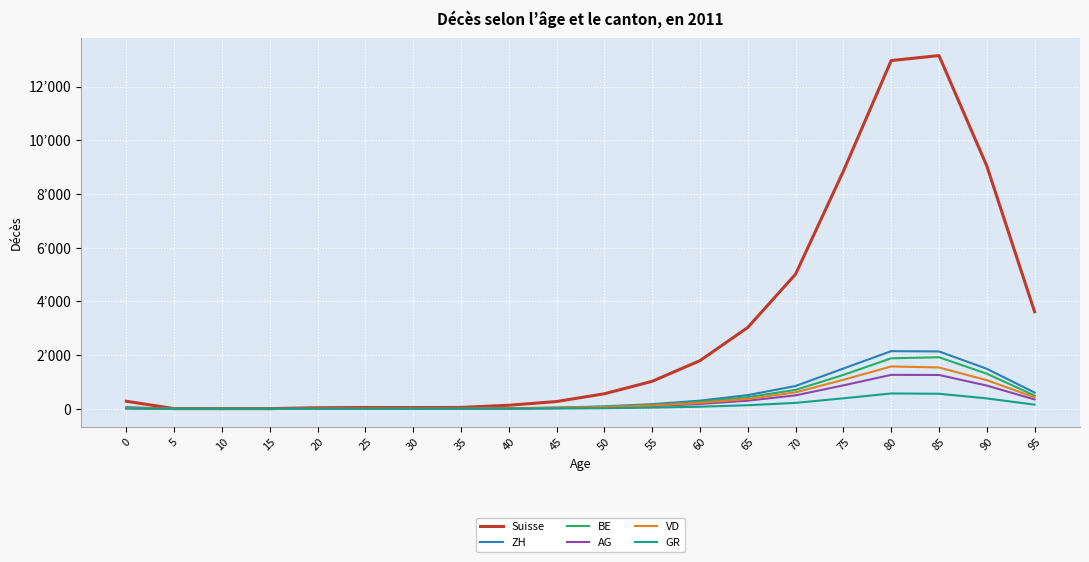

What is the highest value of the Suisse series?

13152